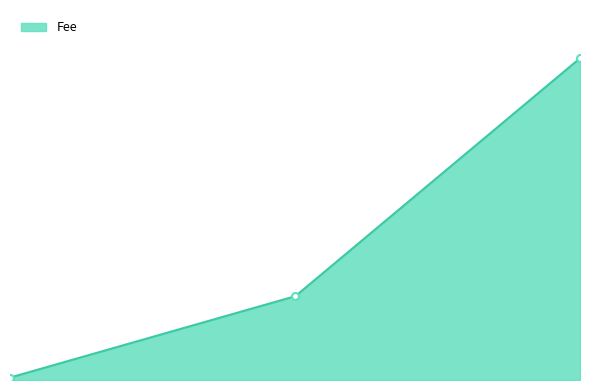

What is the value of the 1st point from the left?

0.1